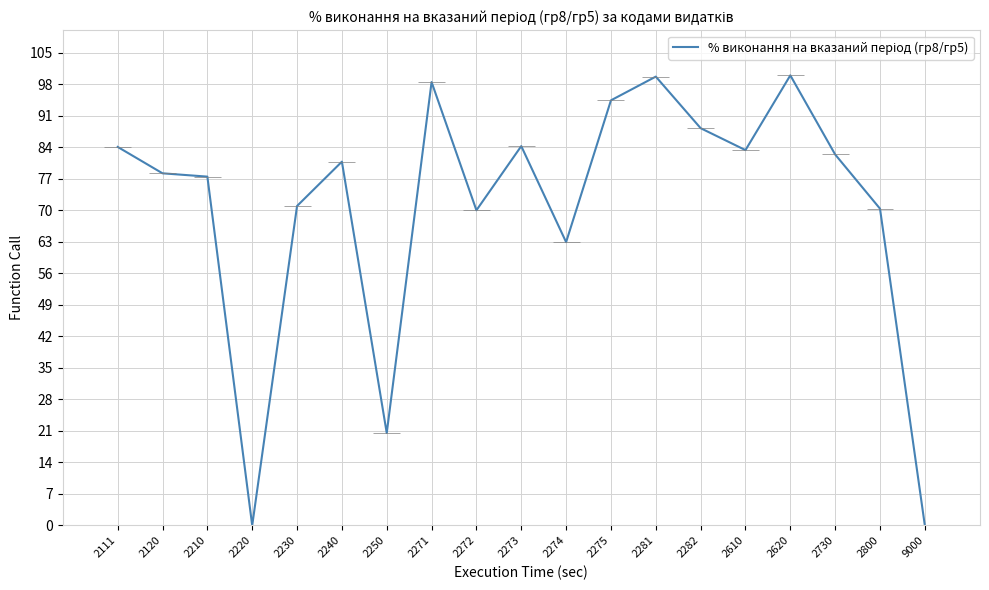

How many categories are shown in the chart?

19